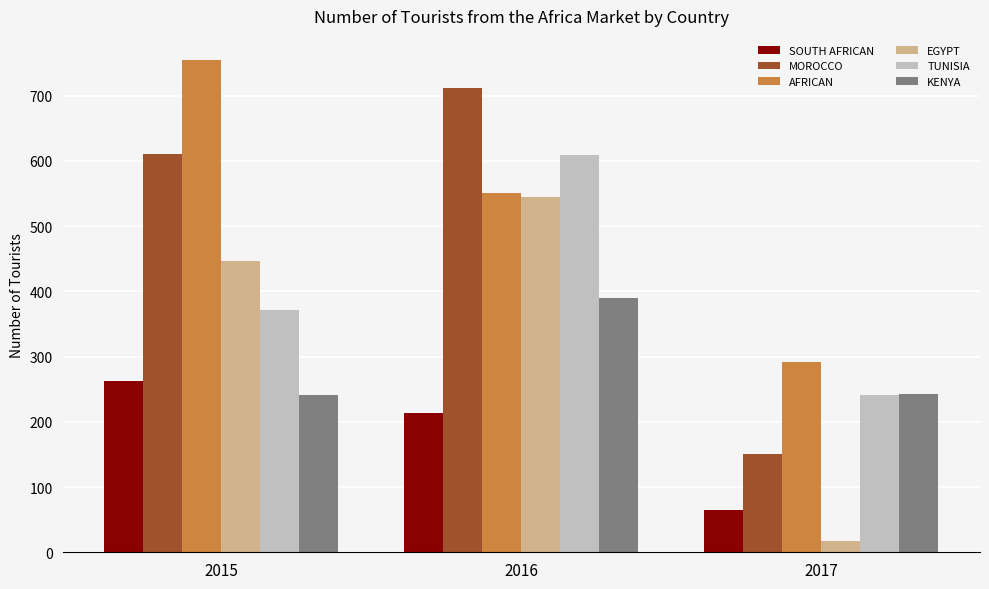

Which label corresponds to the smallest value in the chart?

2017